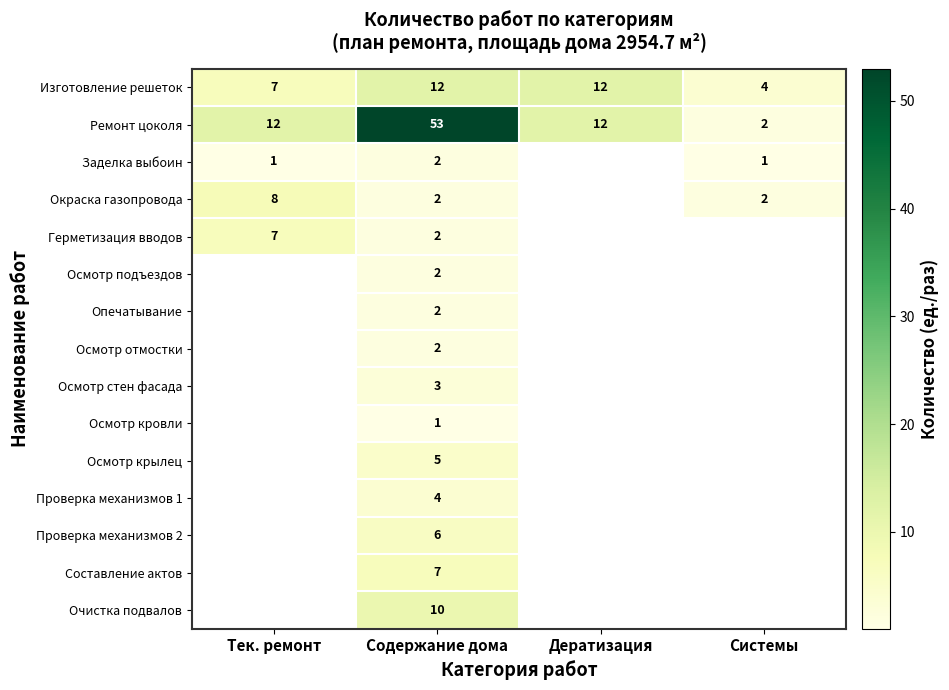

Is the value of Герметизация вводов at Тек. ремонт greater than the value of Заделка выбоин at Системы?

Yes